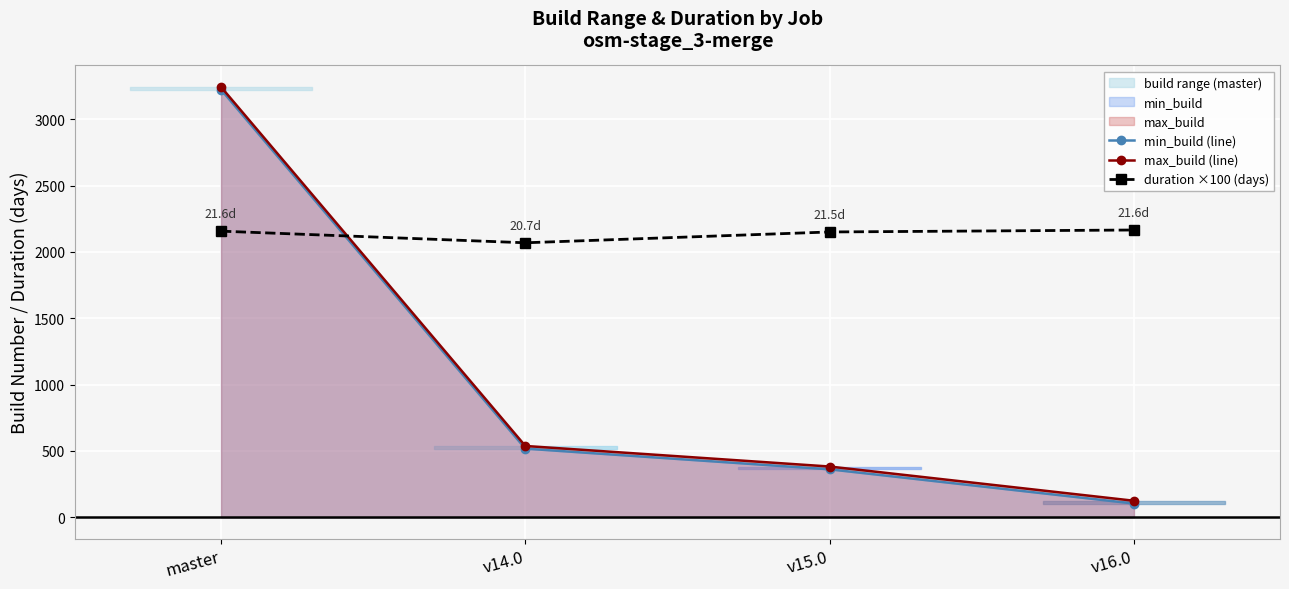

Reading right to left, list all the values displayed in this chart.

min_build (line): 103.0	361.0	517.0	3223.0
max_build (line): 124.0	382.0	537.0	3243.0
duration ×100 (days): 2164.8	2150.0	2068.5	2156.1